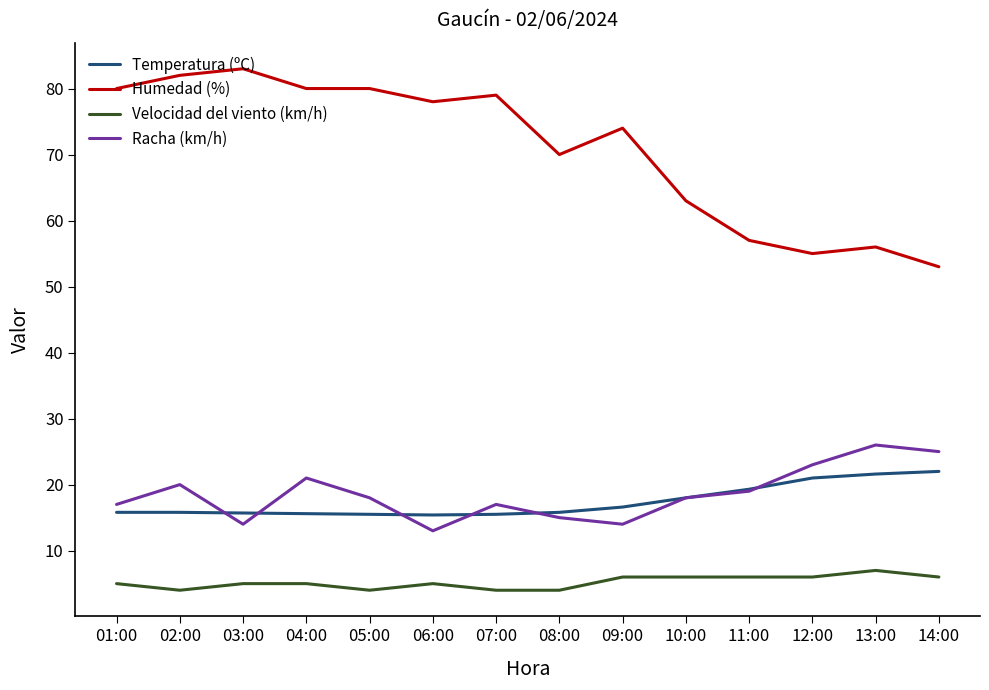

What position from the left is 09:00?

9